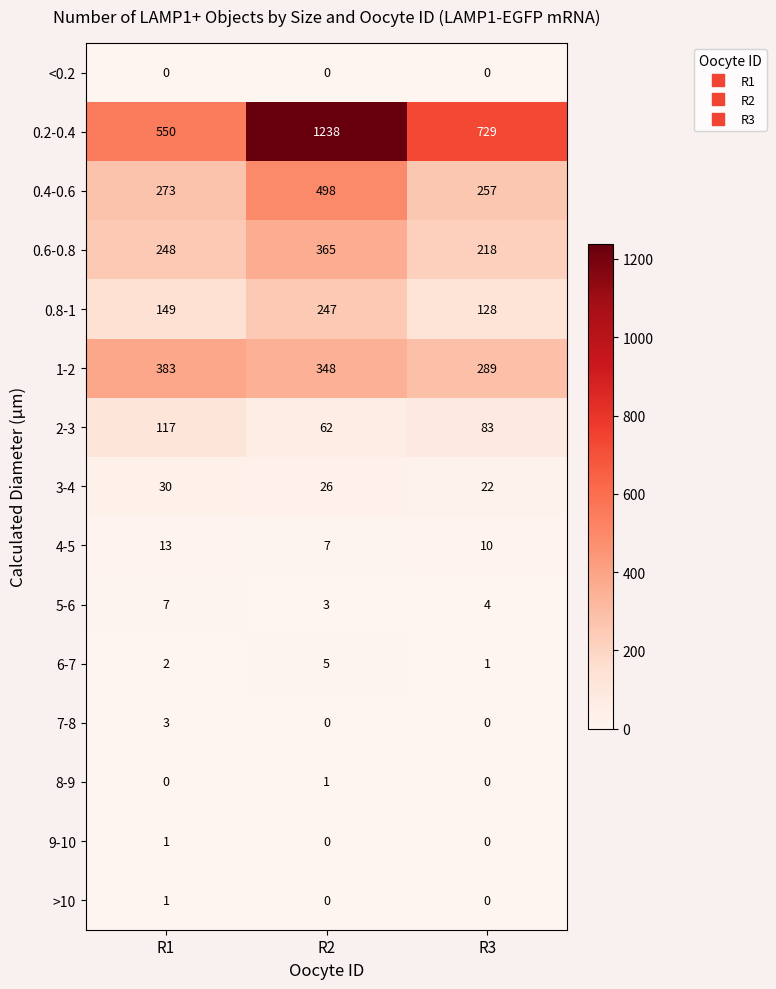

What is the greatest value displayed?

1238